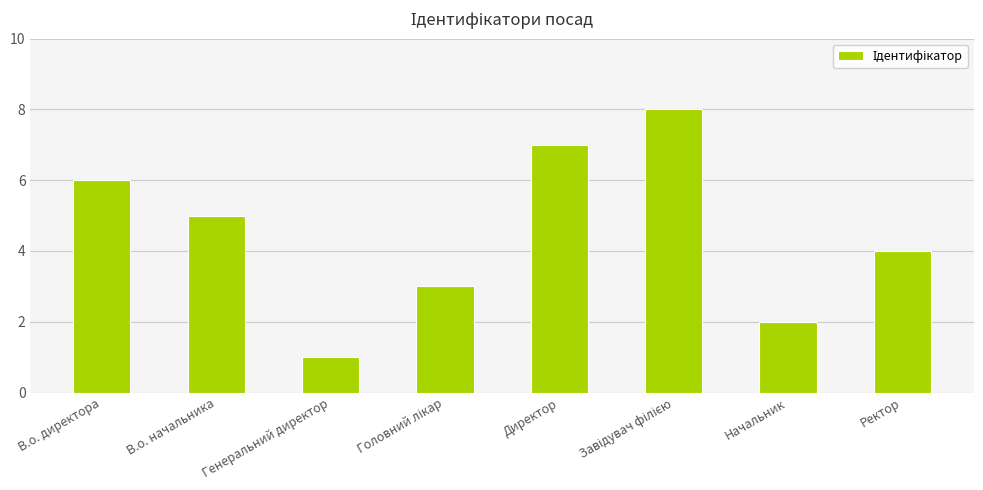

Where is the data nearest to the value 4?

Ректор